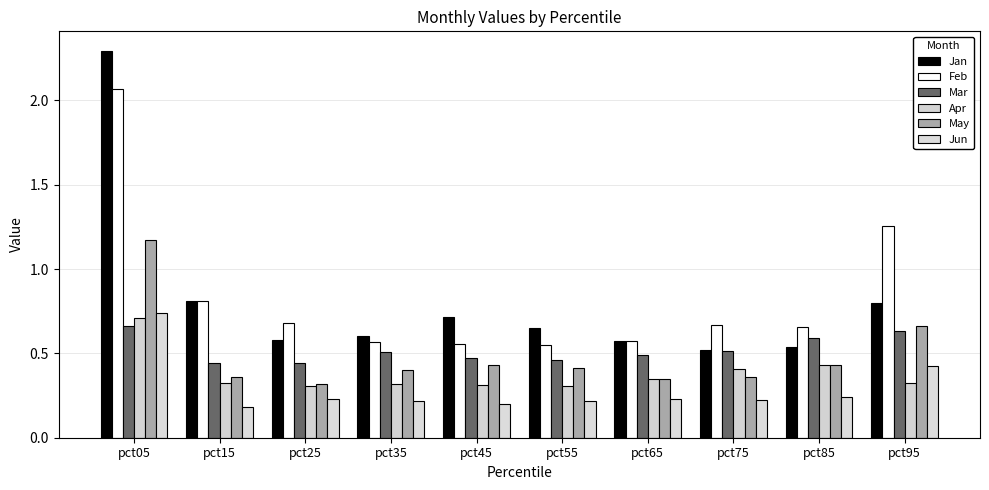

True or false: Jun has a value of 0.2 at pct75.

True